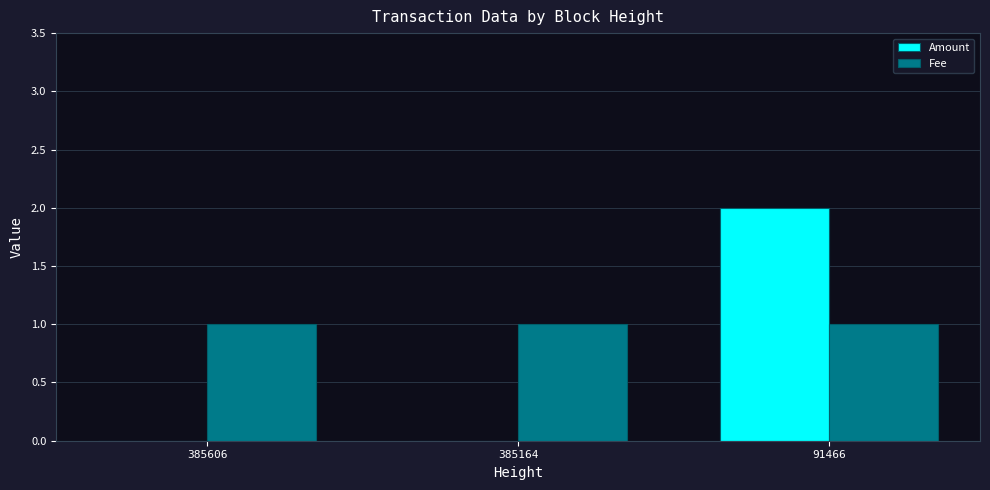

What is the sum of all Fee values?

3